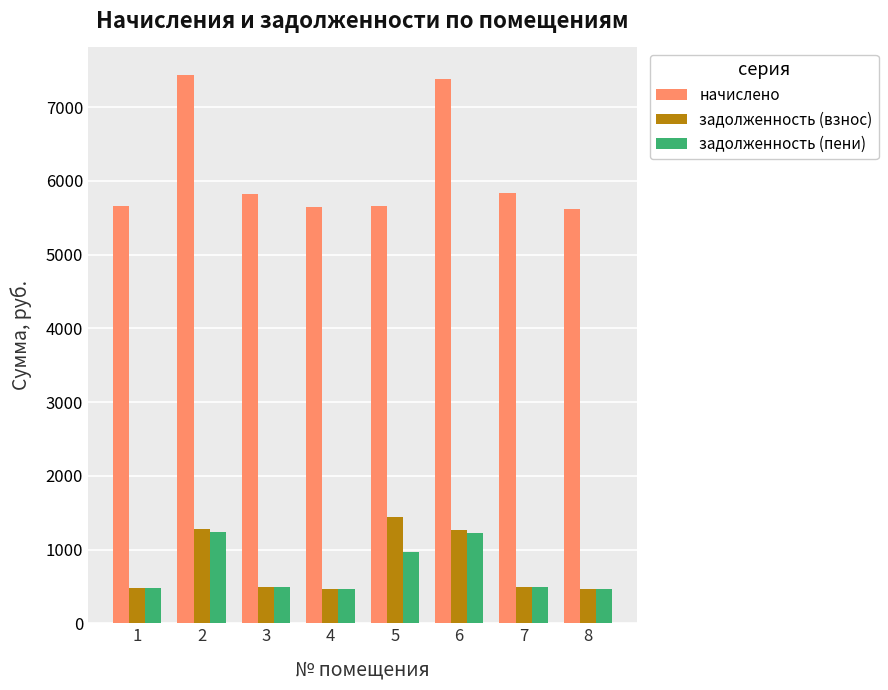

Which series has the largest total across all categories?

начислено